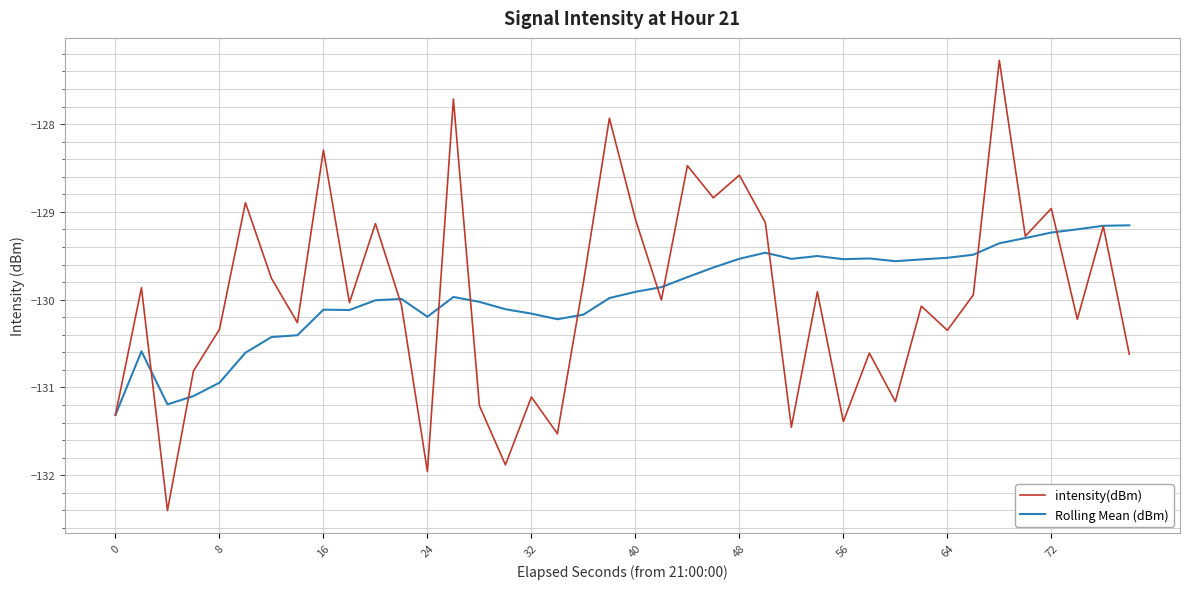

Which series has the largest range (max minus min)?

intensity(dBm)